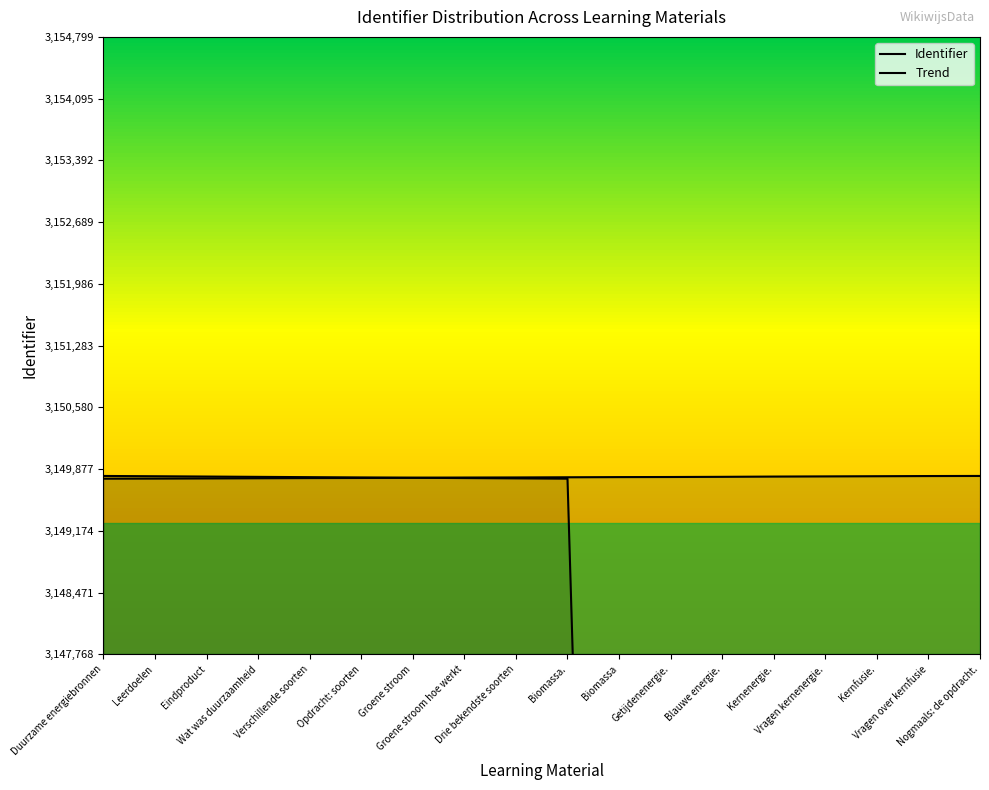

What is the difference between the values at Wat was duurzaamheid and Drie bekendste soorten?

9